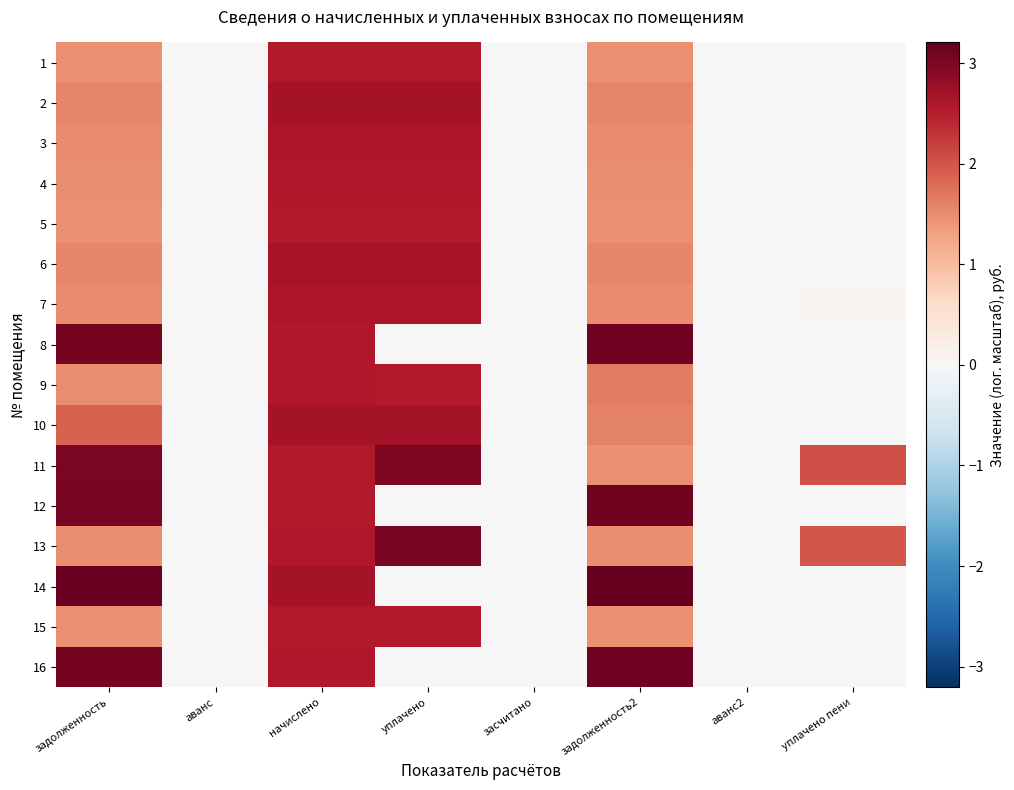

List the series in order of their peak value, lowest first.

5, 15, 1, 9, 4, 3, 7, 6, 2, 10, 11, 13, 12, 16, 8, 14